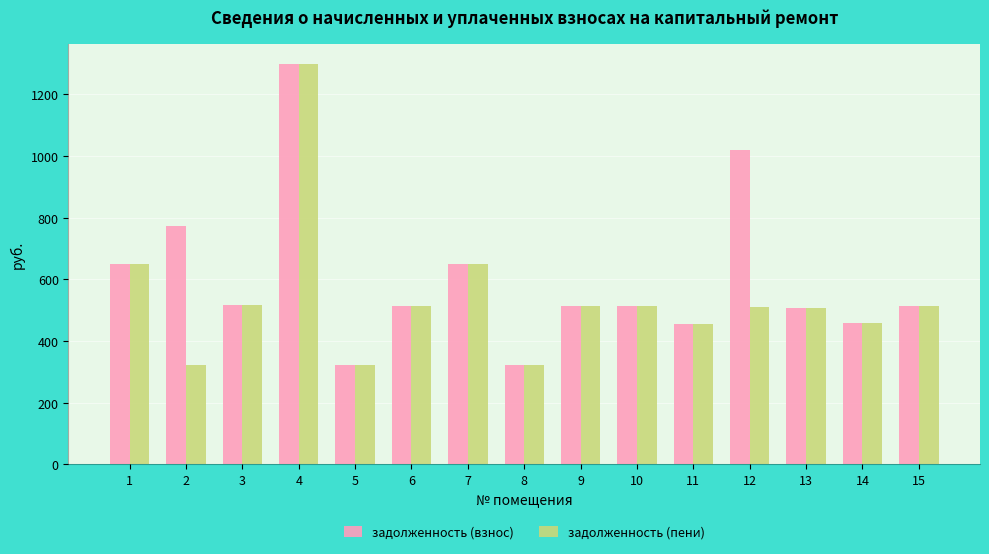

List the series in order of their overall mean, highest first.

задолженность (взнос), задолженность (пени)